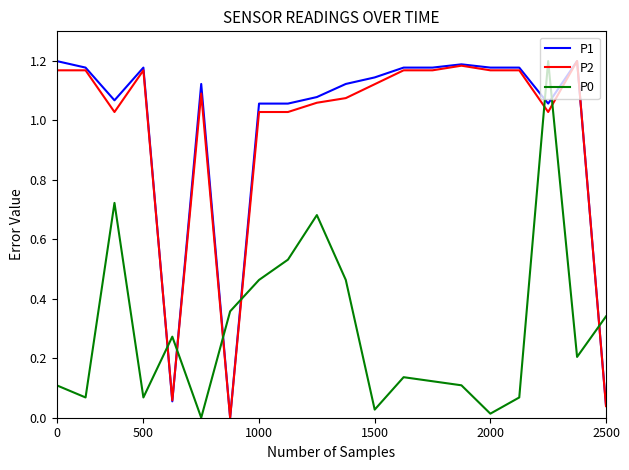

True or false: P0 and P1 cross at least once.

True